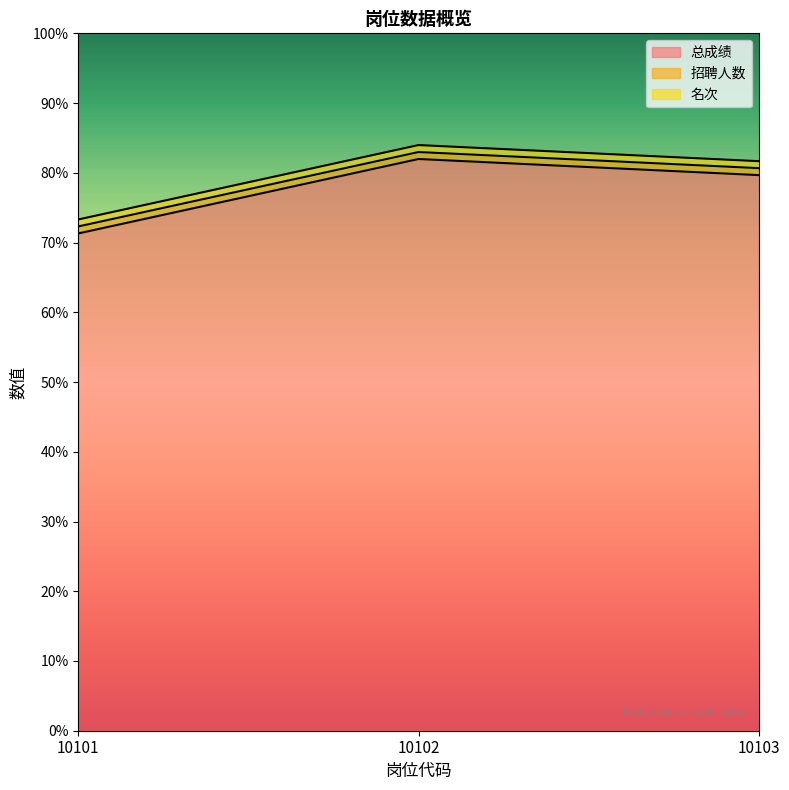

Which series has the widest spread of values?

总成绩